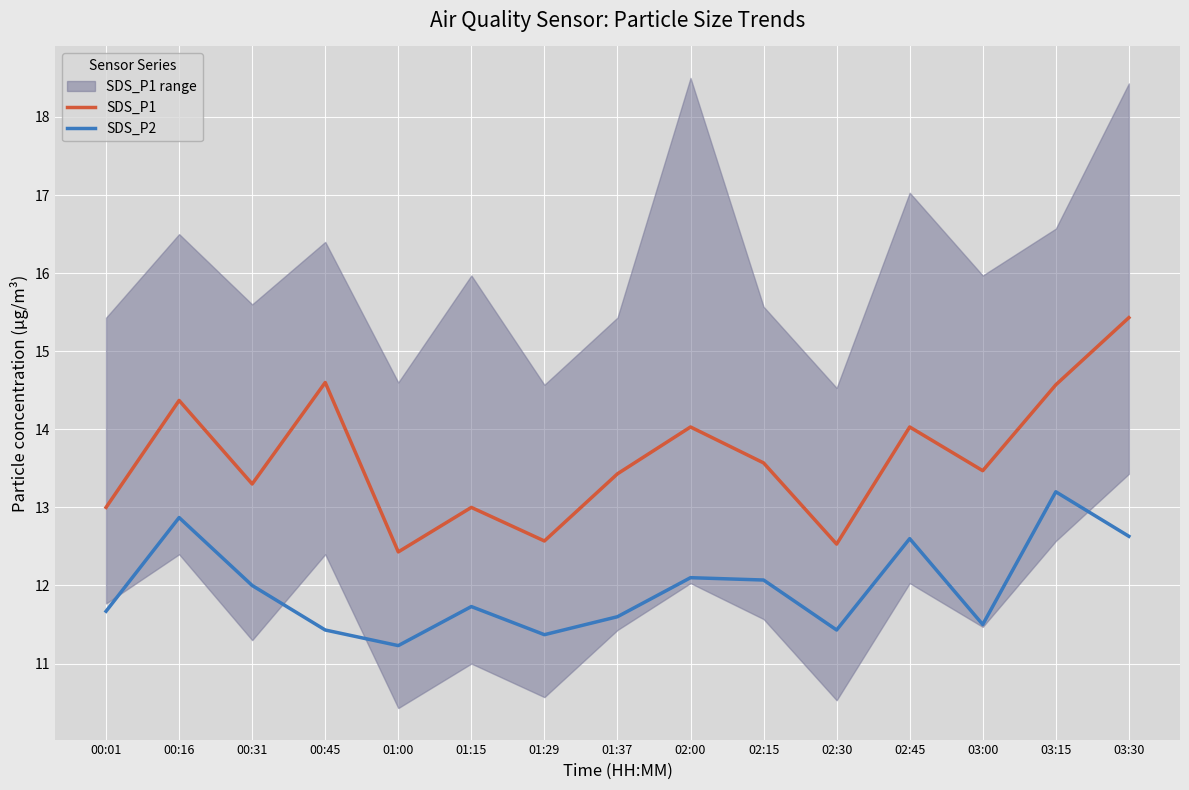

At which label does SDS_P1 reach its minimum?

01:00